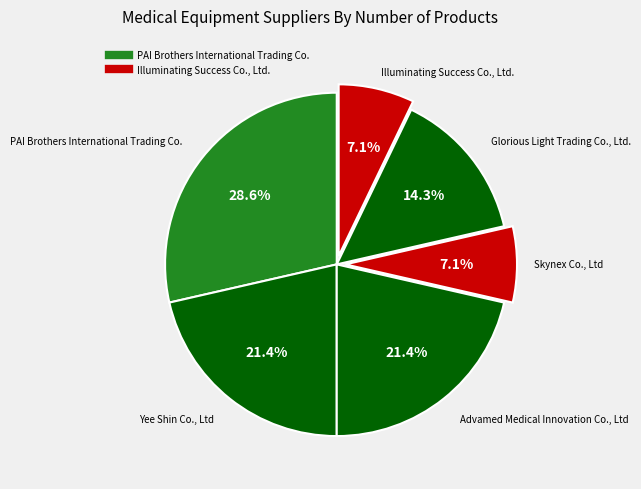

What is the largest slice in the pie chart?

PAI Brothers International Trading Co.